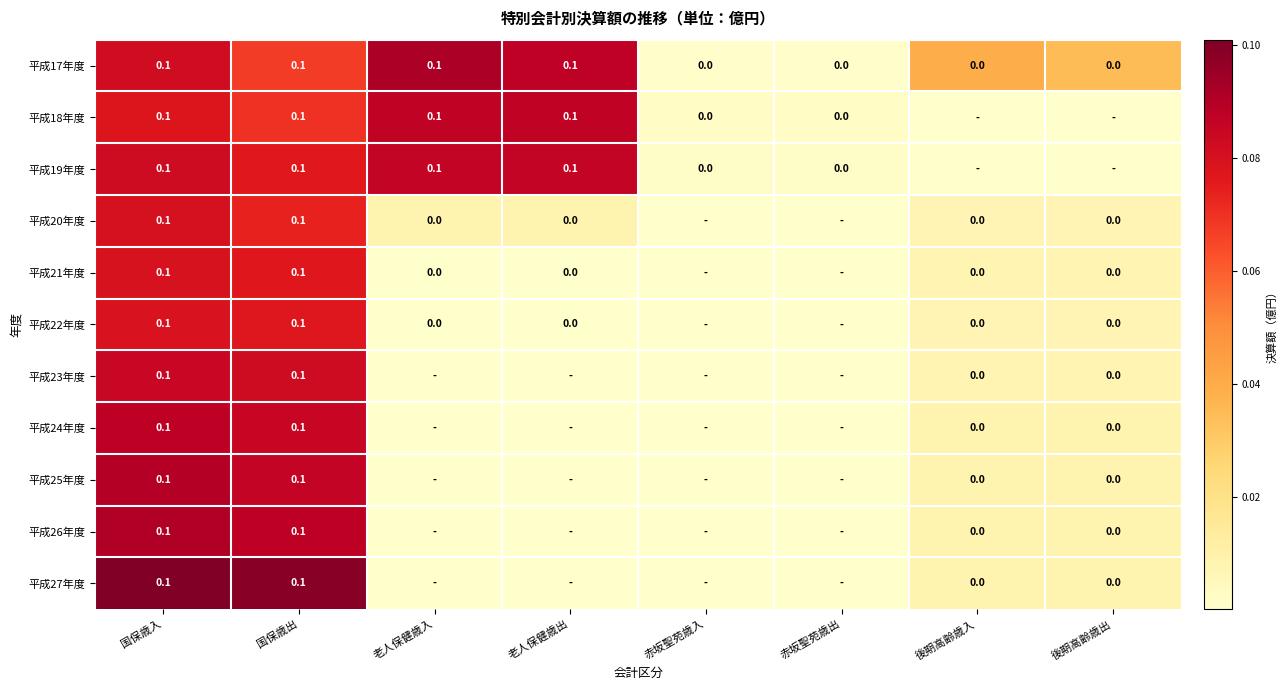

True or false: 平成25年度 has a value of 0.1 at 国保歳出.

True